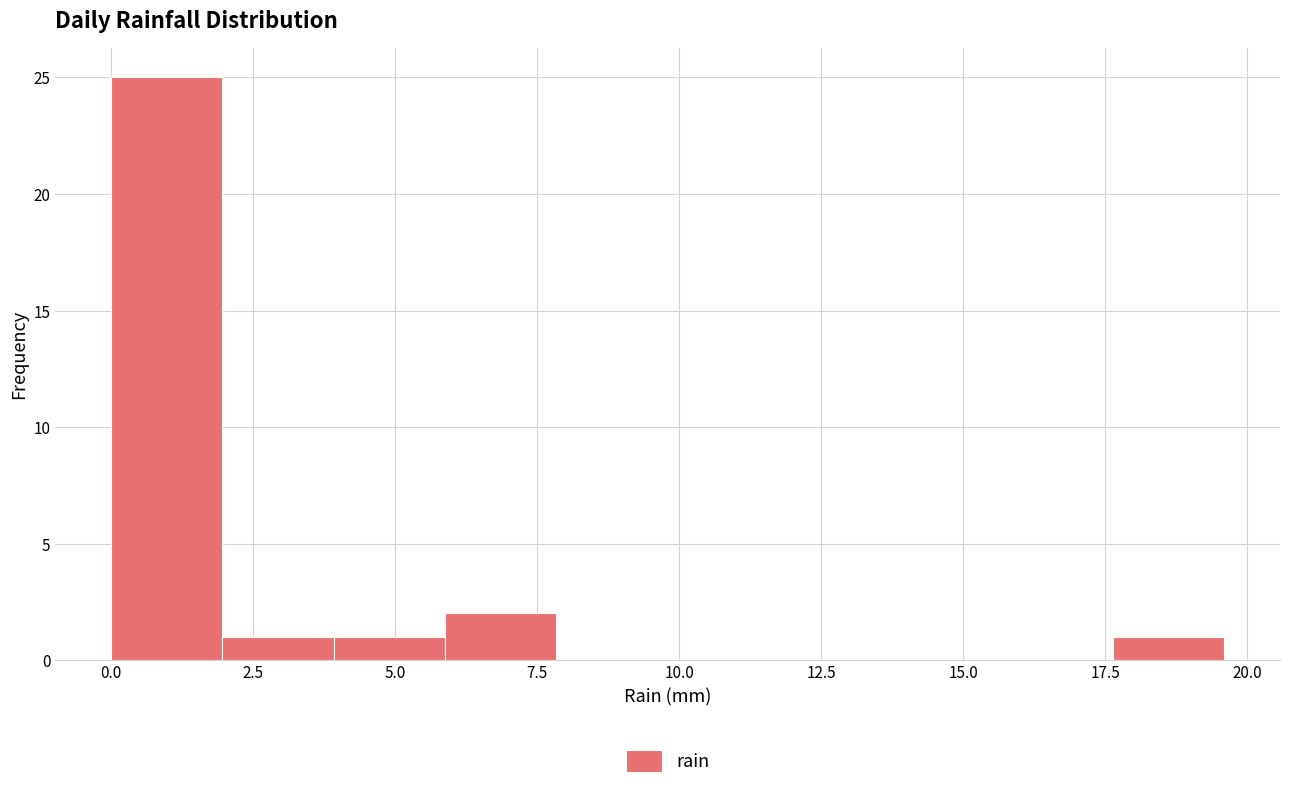

Around what value on the x-axis is the tallest bar? Give the approximate position of its centre, as read against the axis.

1.0